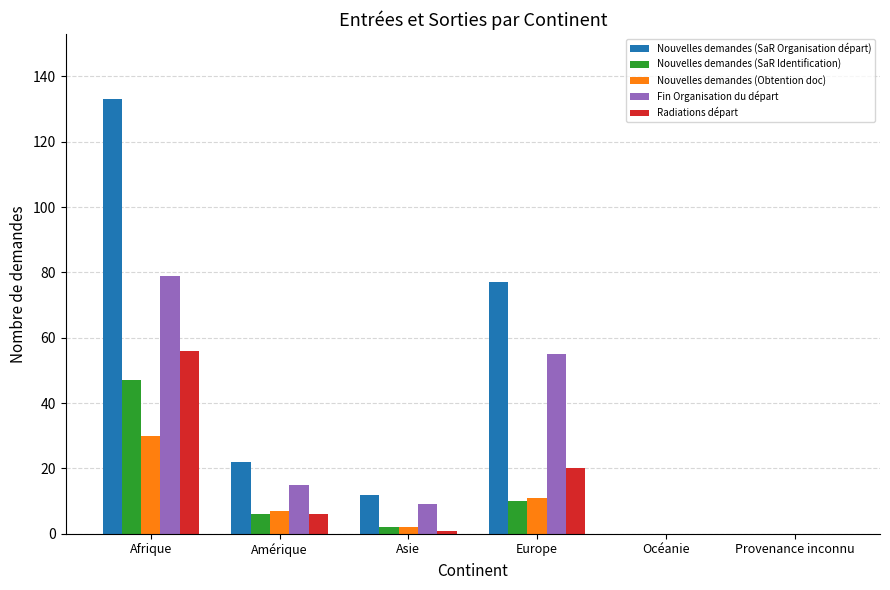

Which series has the largest total across all categories?

Nouvelles demandes (SaR Organisation départ)